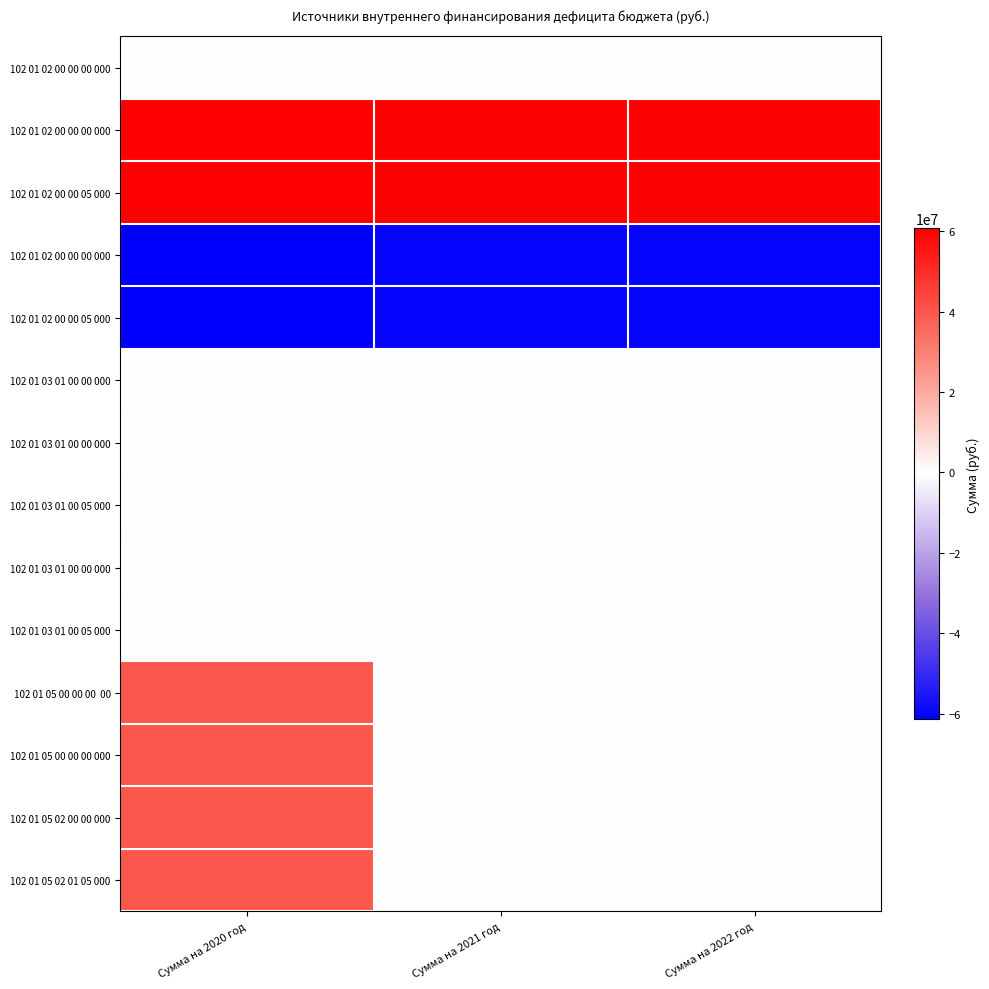

Which category has the lowest value across all series?

Сумма на 2020 год